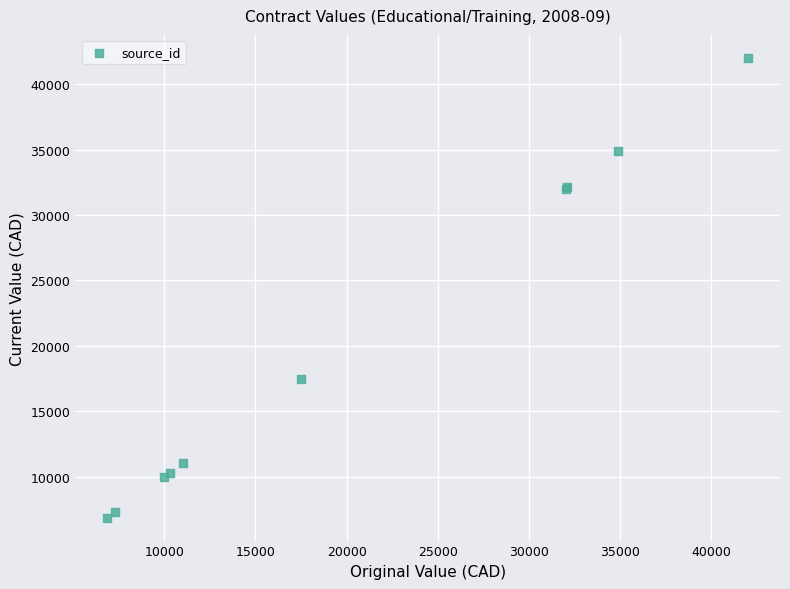

What Y value in the scatter plot is closest to 24443?

17500.0